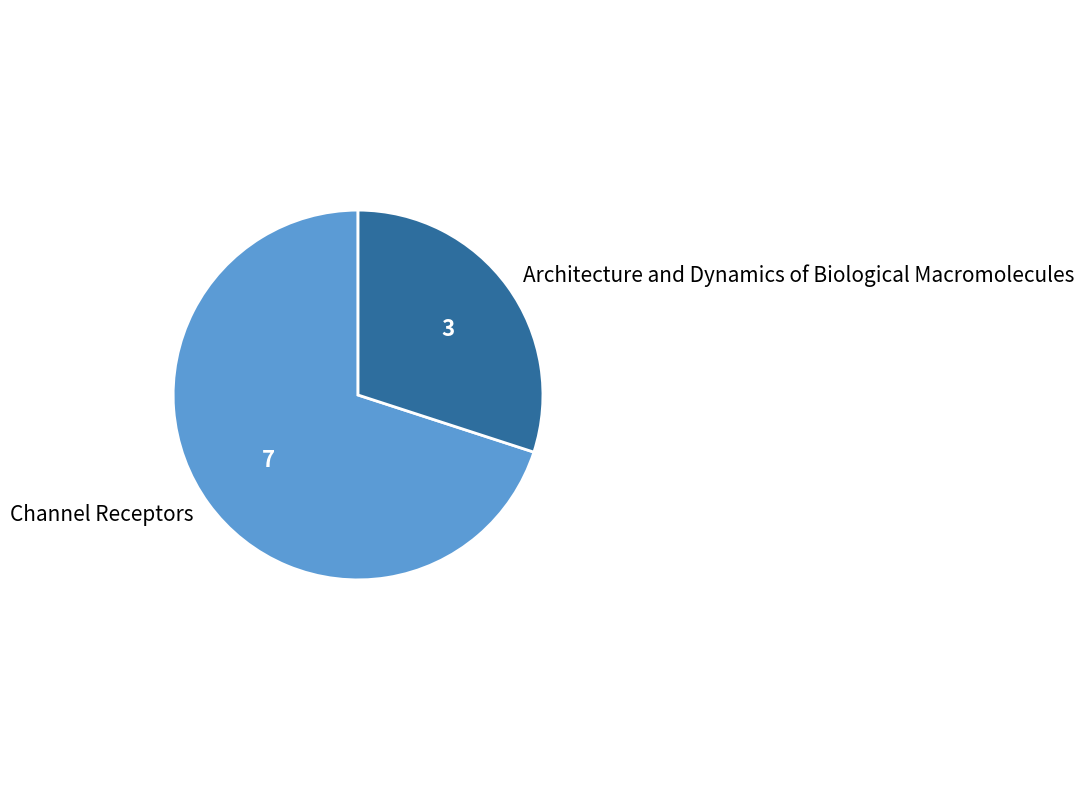

Which category has the biggest portion of the pie?

Channel Receptors